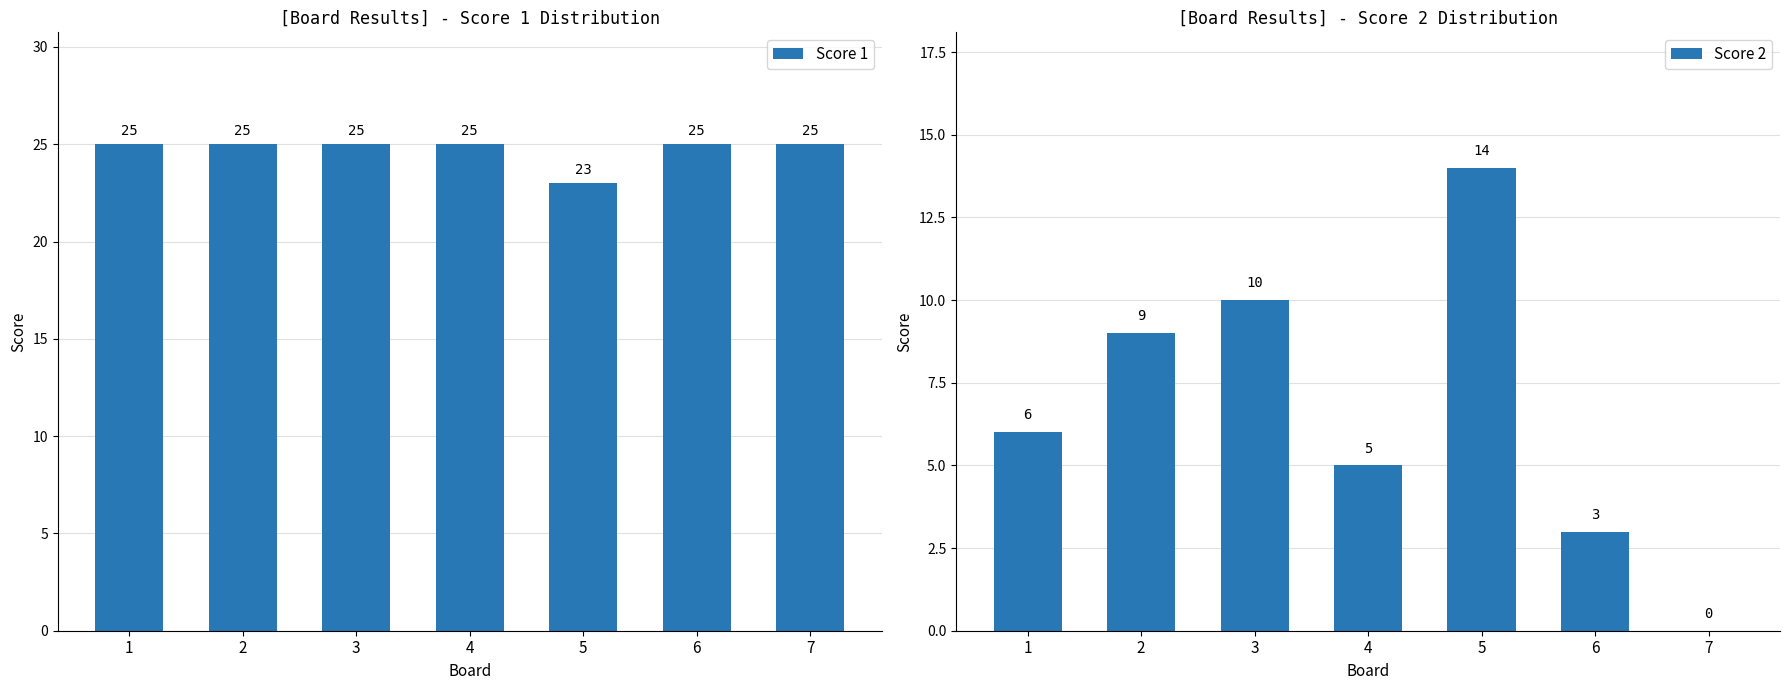

What is the difference between the maximum and minimum values in the Score 2 series?

14